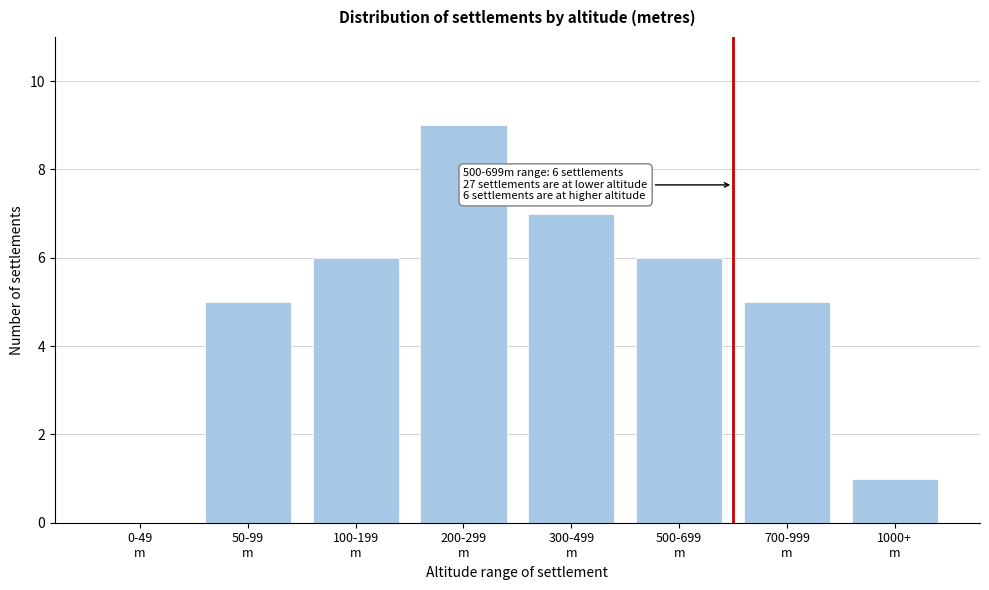

What is the greatest value displayed?

9